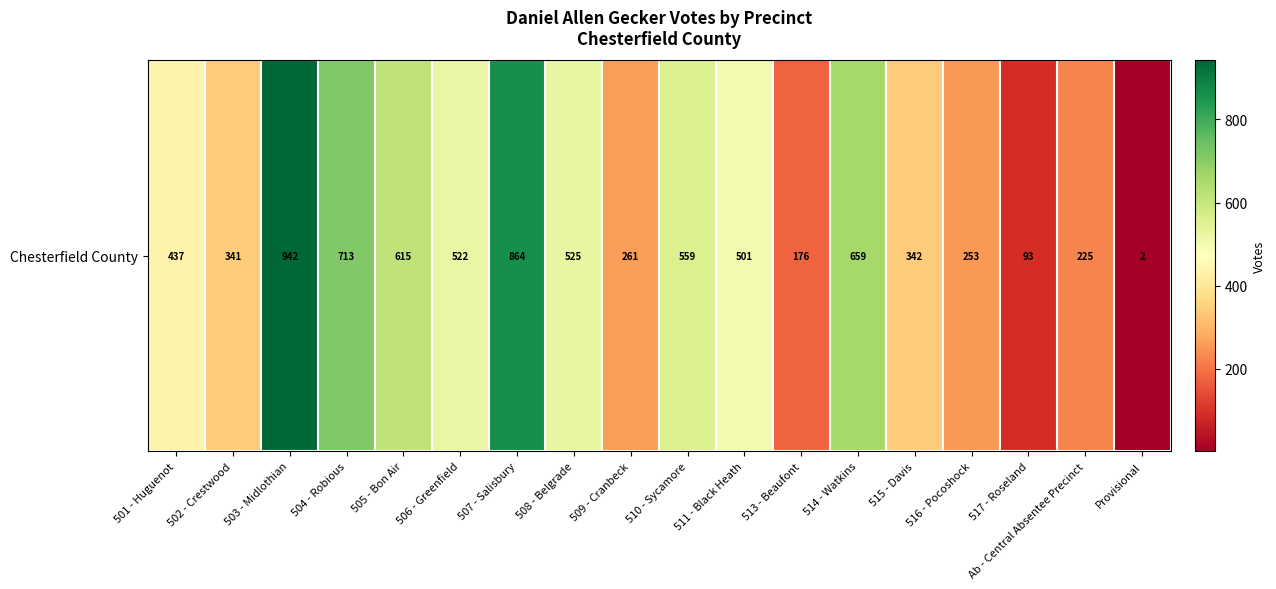

List the labels in order of value, largest first.

503 - Midlothian, 507 - Salisbury, 504 - Robious, 514 - Watkins, 505 - Bon Air, 510 - Sycamore, 508 - Belgrade, 506 - Greenfield, 511 - Black Heath, 501 - Huguenot, 515 - Davis, 502 - Crestwood, 509 - Cranbeck, 516 - Pocoshock, Ab - Central Absentee Precinct, 513 - Beaufont, 517 - Roseland, Provisional